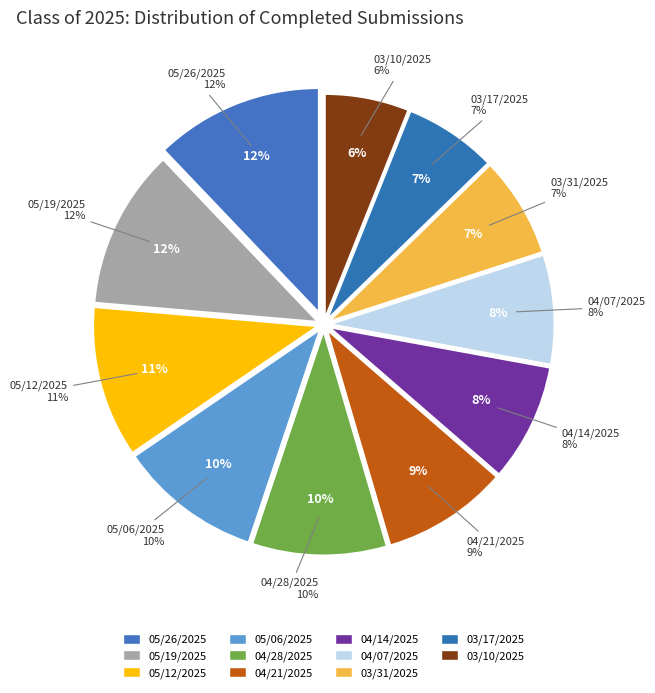

The 05/19/2025 slice represents 23% of the pie. True or false?

False